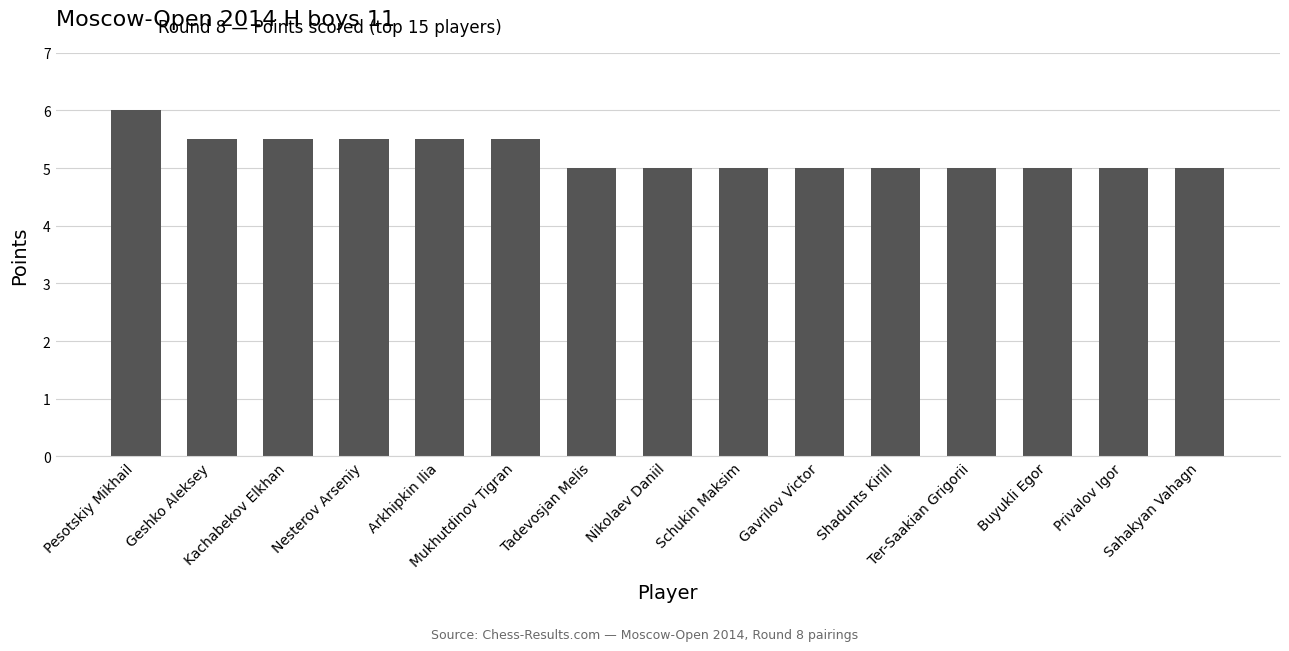

The value at Mukhutdinov Tigran is 8.7. True or false?

False